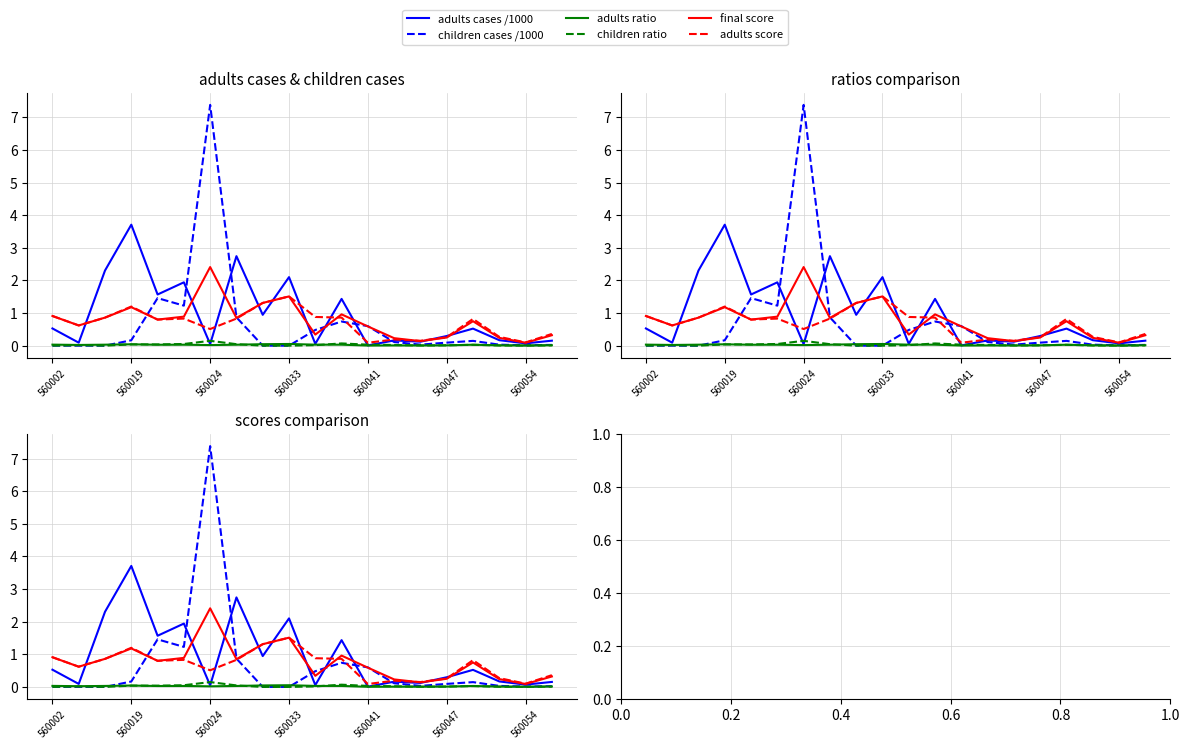

True or false: adults cases /1000 and adults ratio intersect in this chart.

False